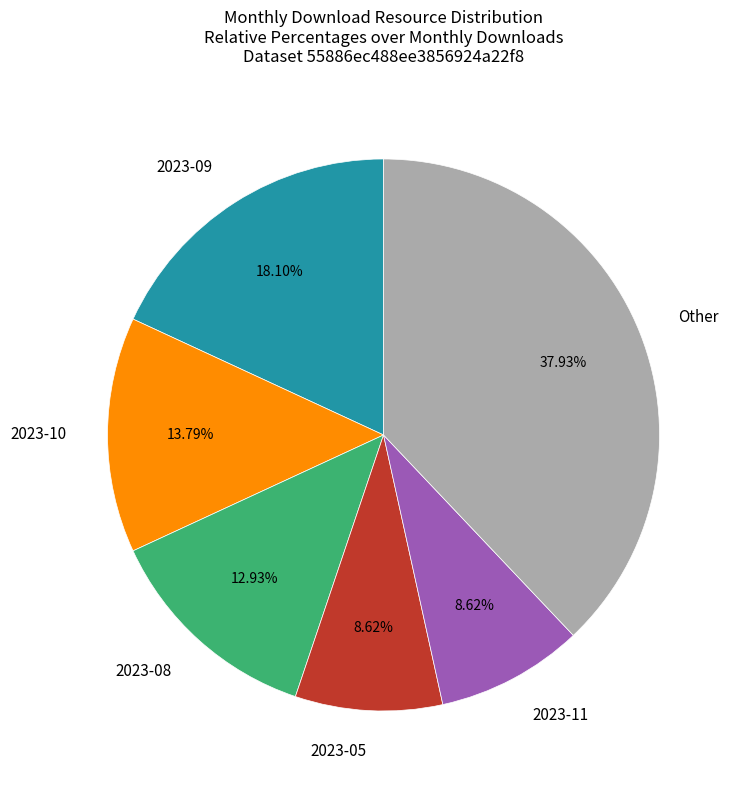

What is the total percentage of 2023-10 and 2023-09?

31.9%